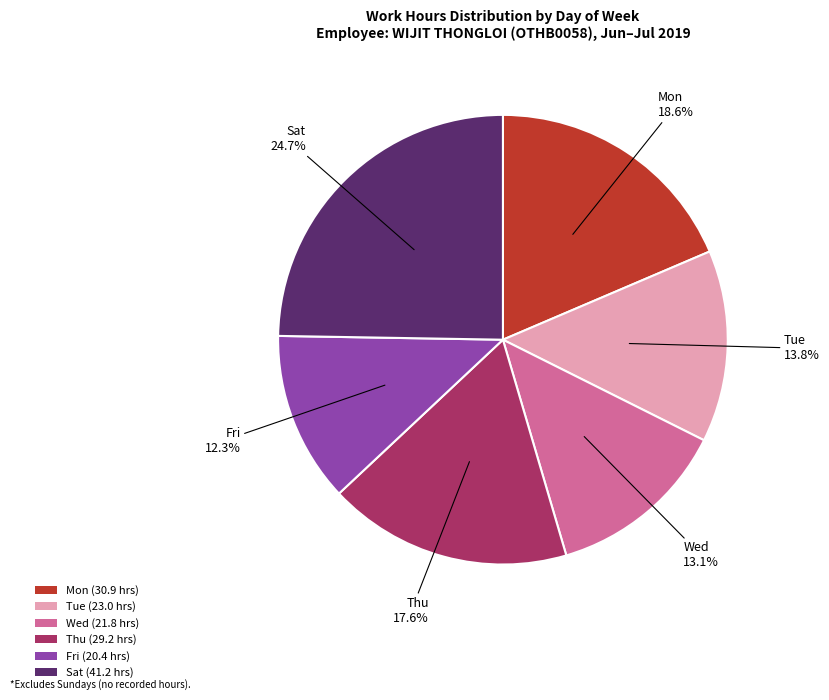

What percentage is NOT represented by Mon (30.9 hrs)?

81.4%